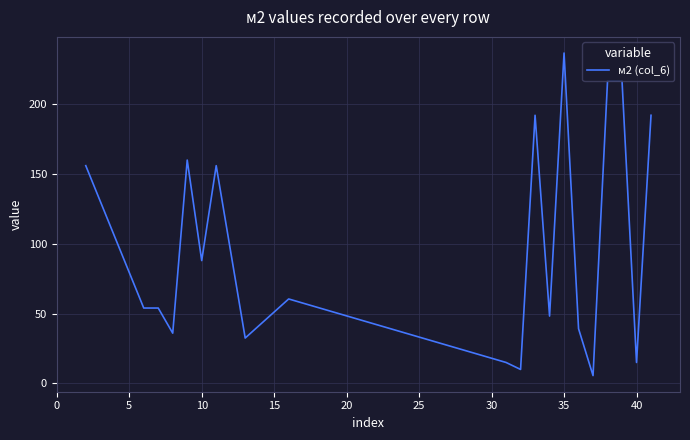

What is the minimum value shown in the chart?

5.6